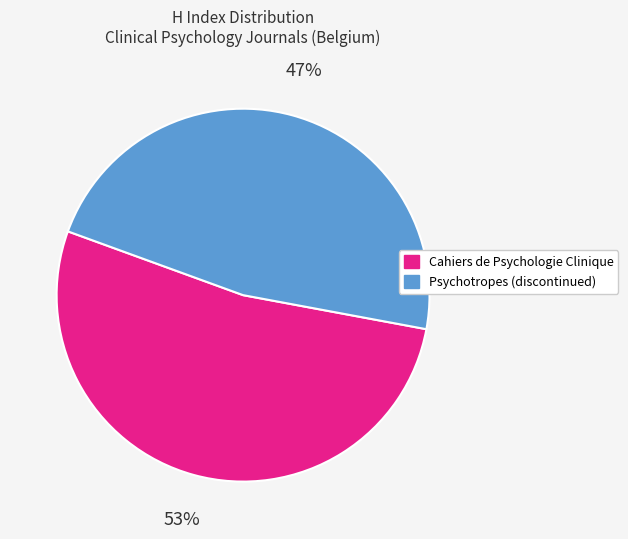

Does any single category account for the majority?

Yes